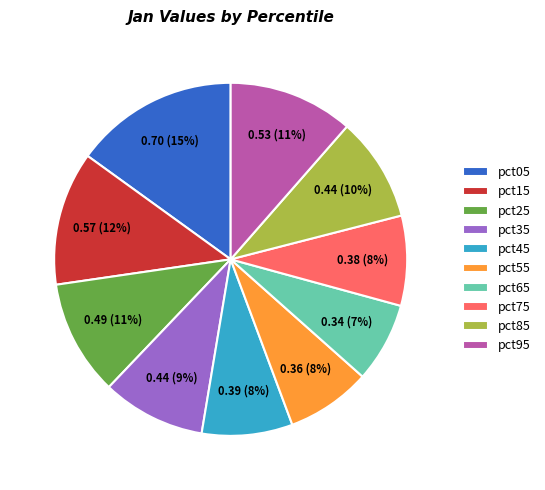

To the nearest percent, what is the difference between the largest and smallest slice percentages?

8%